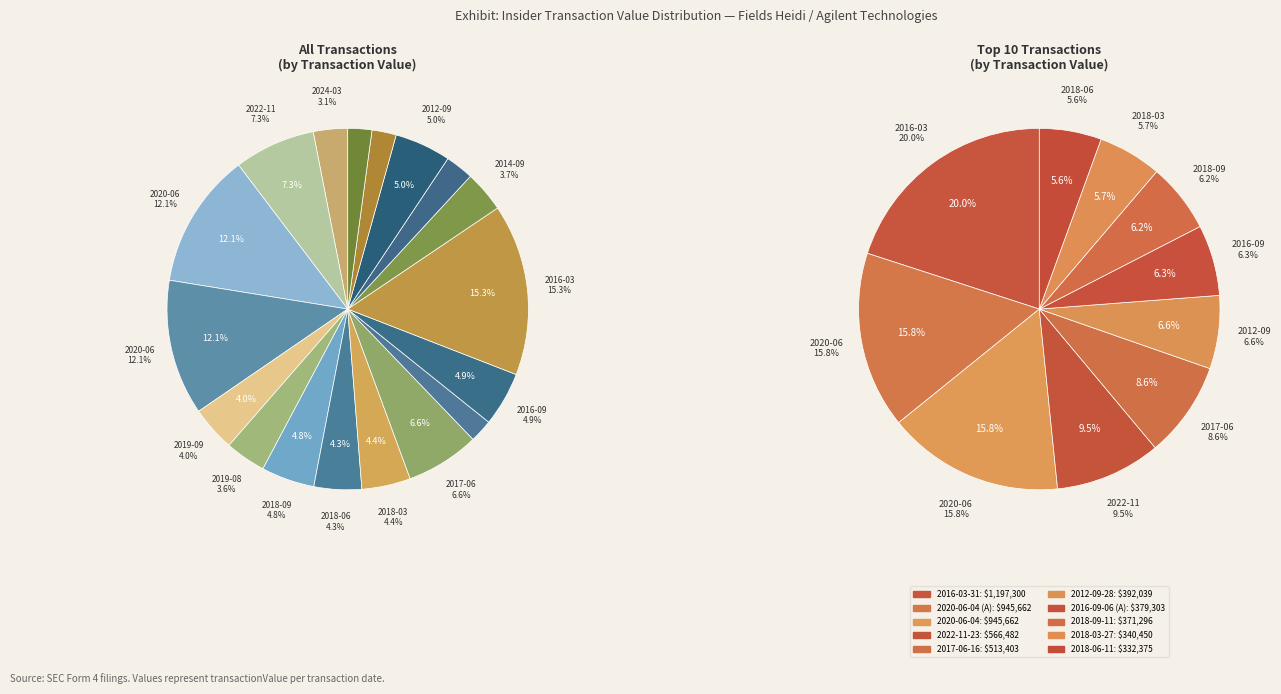

What percentage is NOT represented by 2019-08-30?

96.4%